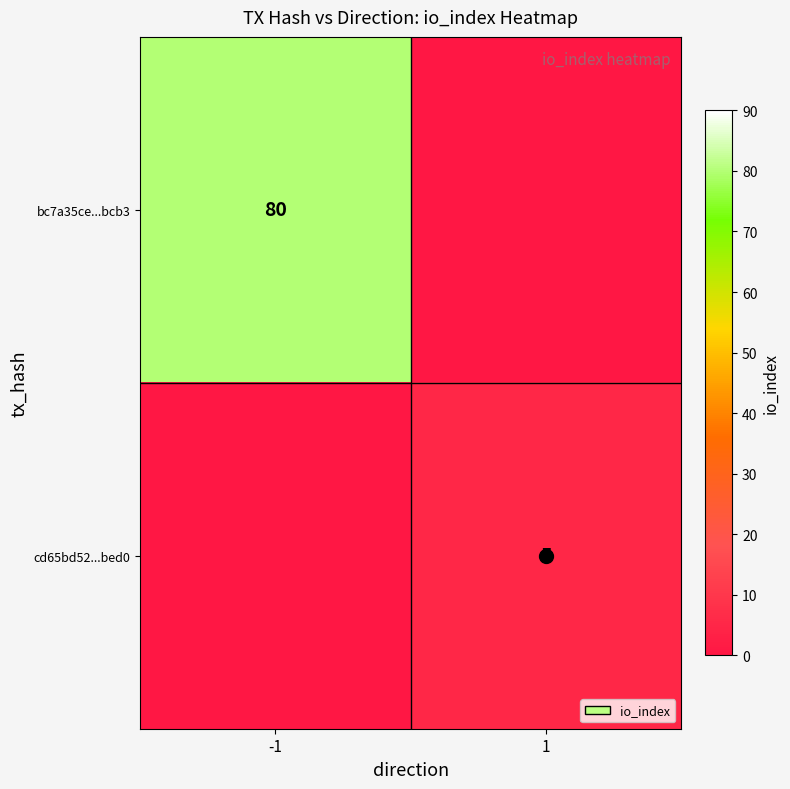

List the series in order of their peak value, highest first.

bc7a35ce...bcb3, cd65bd52...bed0